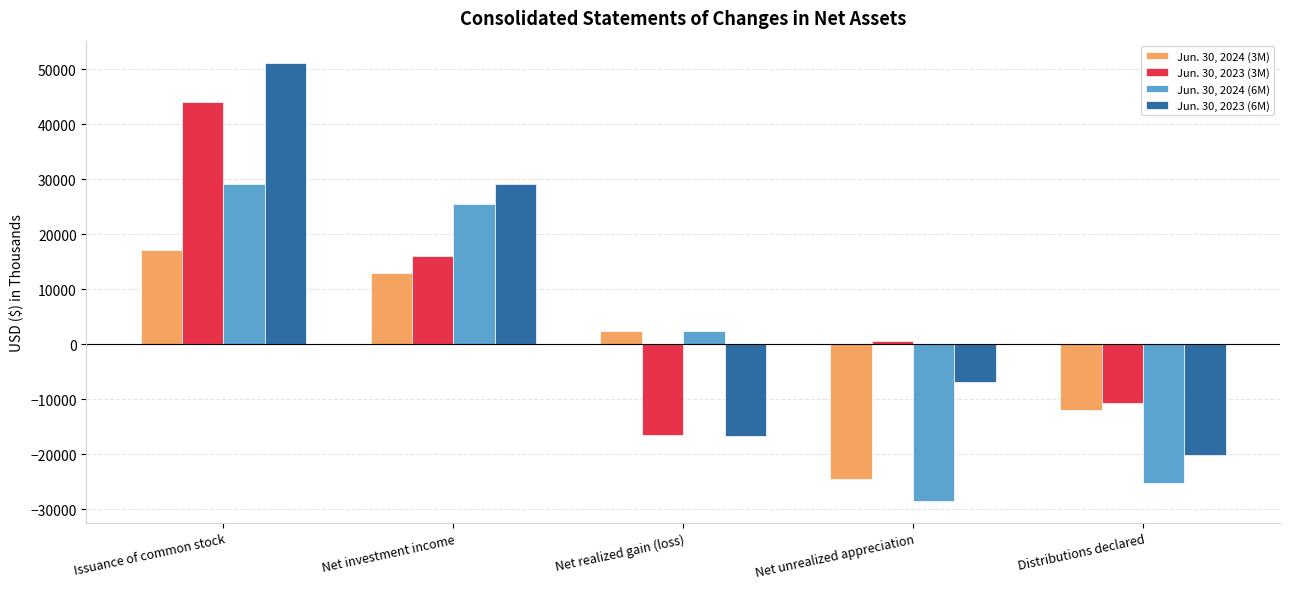

Between Net realized gain (loss) and Net unrealized appreciation, which series saw the biggest shift?

Jun. 30, 2024 (6M)